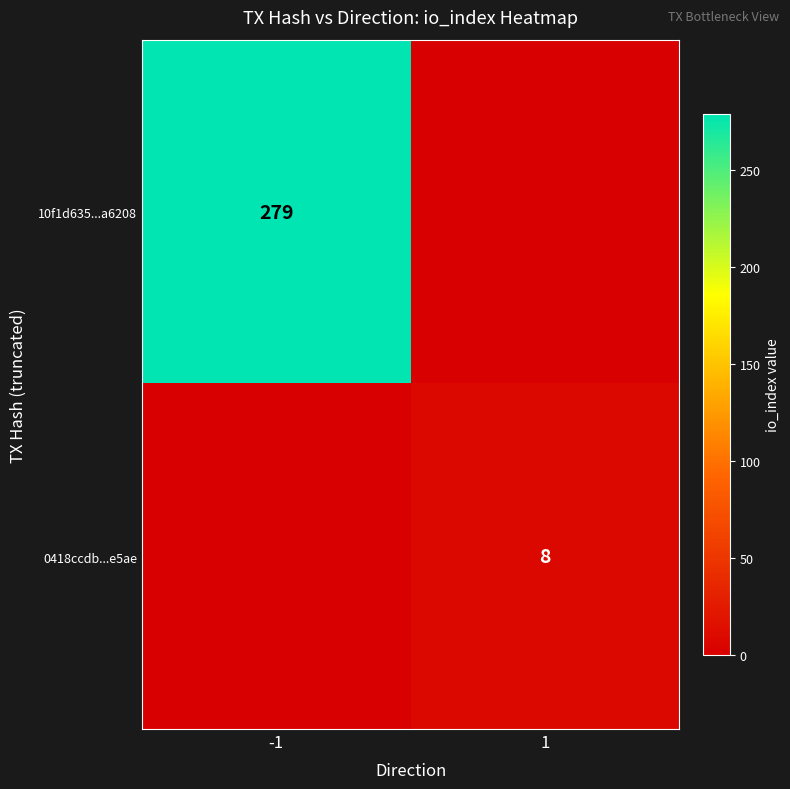

How many data points does each series have?

2